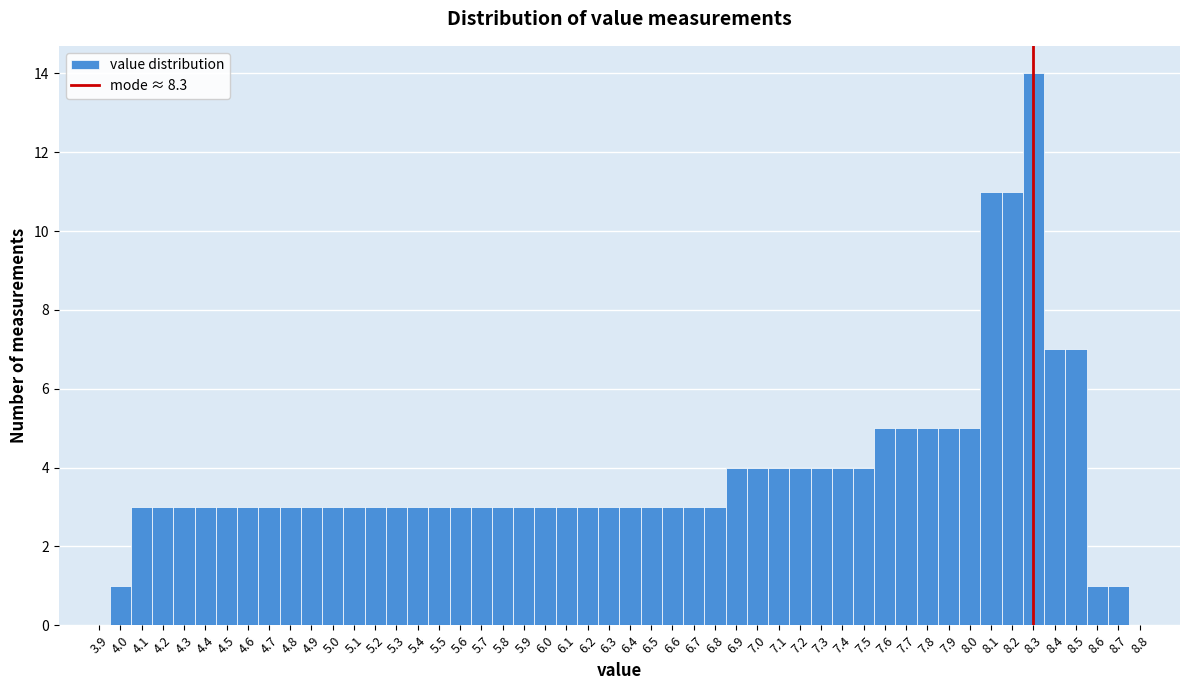

Reading left to right, list every bar in this chart as the range it spans on the x-axis followed by its height. The values are not printed on the chart, so give them approximately, as read against the axis.

3.95 to 4.05: 1
4.05 to 4.15: 3
4.15 to 4.25: 3
4.25 to 4.35: 3
4.35 to 4.45: 3
4.45 to 4.55: 3
4.55 to 4.65: 3
4.65 to 4.75: 3
4.75 to 4.85: 3
4.85 to 4.95: 3
4.95 to 5.05: 3
5.05 to 5.15: 3
5.15 to 5.25: 3
5.25 to 5.35: 3
5.35 to 5.45: 3
5.45 to 5.55: 3
5.55 to 5.65: 3
5.65 to 5.75: 3
5.75 to 5.85: 3
5.85 to 5.95: 3
5.95 to 6.05: 3
6.05 to 6.15: 3
6.15 to 6.25: 3
6.25 to 6.35: 3
6.35 to 6.45: 3
6.45 to 6.55: 3
6.55 to 6.65: 3
6.65 to 6.75: 3
6.75 to 6.85: 3
6.85 to 6.95: 4
6.95 to 7.05: 4
7.05 to 7.15: 4
7.15 to 7.25: 4
7.25 to 7.35: 4
7.35 to 7.45: 4
7.45 to 7.55: 4
7.55 to 7.65: 5
7.65 to 7.75: 5
7.75 to 7.85: 5
7.85 to 7.95: 5
7.95 to 8.05: 5
8.05 to 8.15: 11
8.15 to 8.25: 11
8.25 to 8.35: 14
8.35 to 8.45: 7
8.45 to 8.55: 7
8.55 to 8.65: 1
8.65 to 8.75: 1